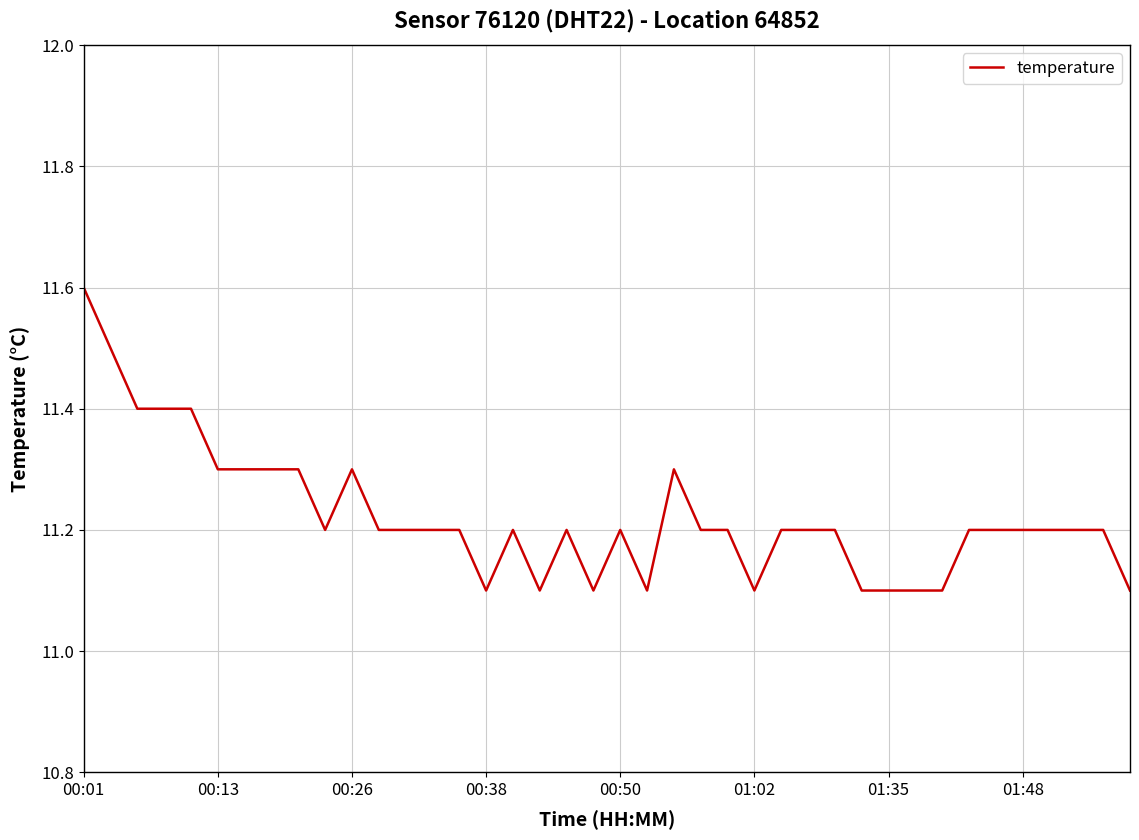

What is the smallest value displayed?

11.1